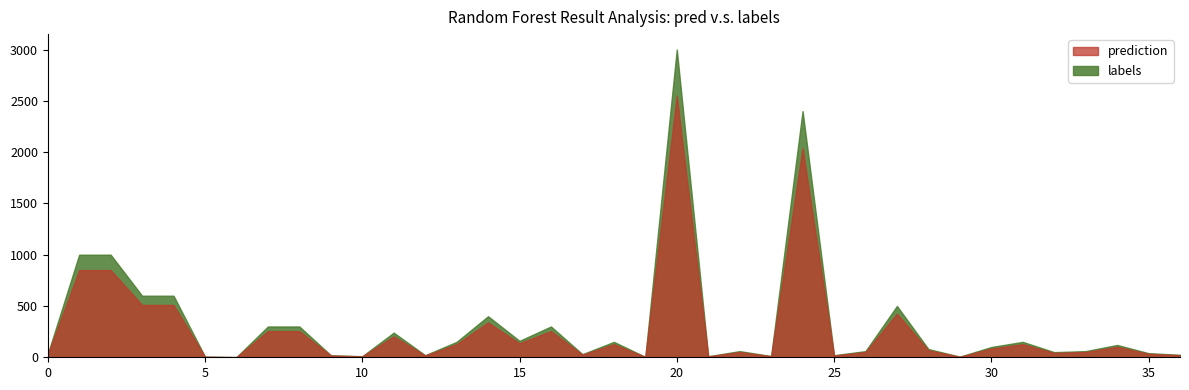

List the labels in order of labels value, smallest first.

6, 19, 5, 29, 10, 21, 23, 9, 12, 25, 36, 0, 17, 35, 32, 22, 26, 33, 28, 30, 34, 13, 18, 31, 15, 11, 7, 8, 16, 14, 27, 3, 4, 1, 2, 24, 20